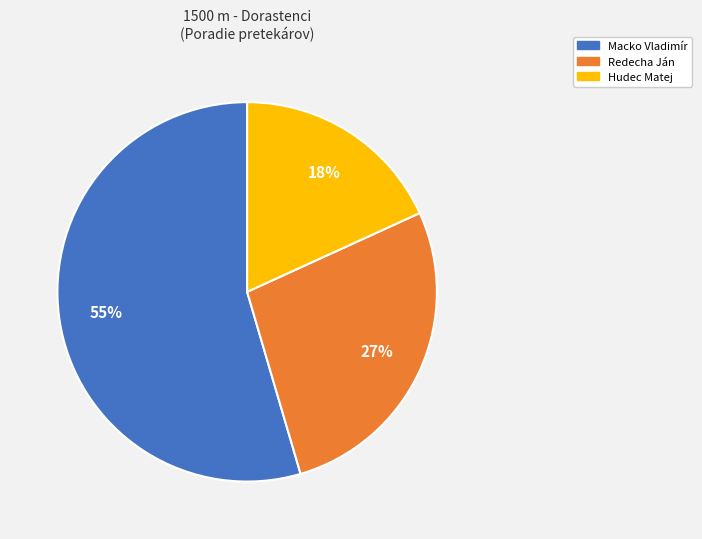

Is it true that Macko Vladimír is 5% of the pie?

False